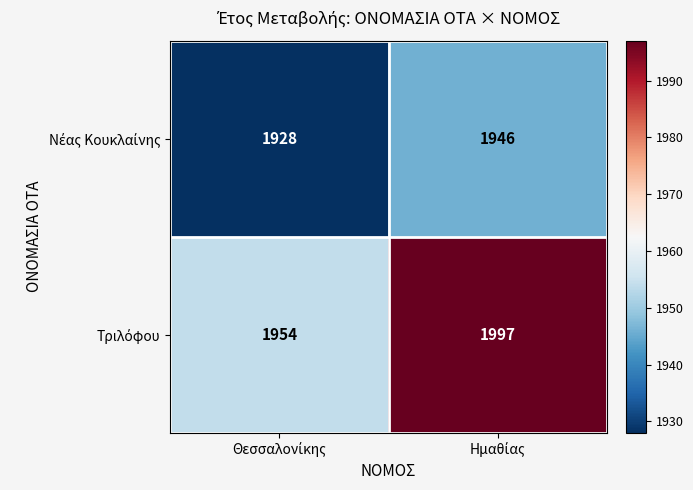

What is the greatest value displayed?

1997